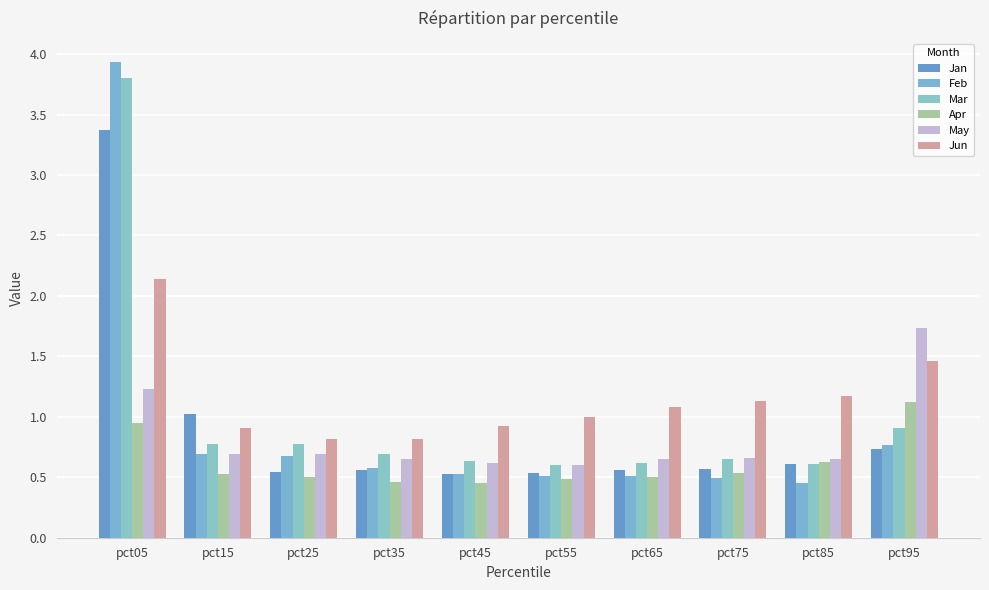

Reading left to right, extract all data points from this chart.

Jan: pct05=3.4	pct15=1.0	pct25=0.5	pct35=0.6	pct45=0.5	pct55=0.5	pct65=0.6	pct75=0.6	pct85=0.6	pct95=0.7
Feb: pct05=3.9	pct15=0.7	pct25=0.7	pct35=0.6	pct45=0.5	pct55=0.5	pct65=0.5	pct75=0.5	pct85=0.5	pct95=0.8
Mar: pct05=3.8	pct15=0.8	pct25=0.8	pct35=0.7	pct45=0.6	pct55=0.6	pct65=0.6	pct75=0.6	pct85=0.6	pct95=0.9
Apr: pct05=1.0	pct15=0.5	pct25=0.5	pct35=0.5	pct45=0.5	pct55=0.5	pct65=0.5	pct75=0.5	pct85=0.6	pct95=1.1
May: pct05=1.2	pct15=0.7	pct25=0.7	pct35=0.7	pct45=0.6	pct55=0.6	pct65=0.6	pct75=0.7	pct85=0.6	pct95=1.7
Jun: pct05=2.1	pct15=0.9	pct25=0.8	pct35=0.8	pct45=0.9	pct55=1.0	pct65=1.1	pct75=1.1	pct85=1.2	pct95=1.5